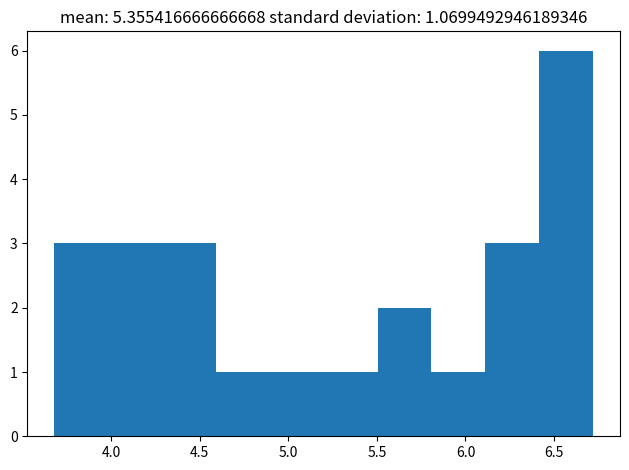

Reading left to right, transcribe this chart: for each bar, give the range it covers on the x-axis and its height. Neither the bar edges nor the heights are printed on the chart, so give them approximately, as read against the axes.

3.7 to 4.0: 3
4.0 to 4.3: 3
4.3 to 4.6: 3
4.6 to 4.9: 1
4.9 to 5.2: 1
5.2 to 5.5: 1
5.5 to 5.8: 2
5.8 to 6.1: 1
6.1 to 6.4: 3
6.4 to 6.7: 6